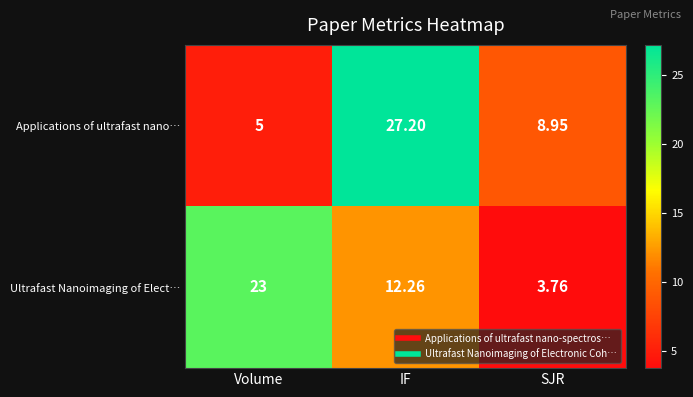

Which series has the largest total across all categories?

Applications of ultrafast nano…